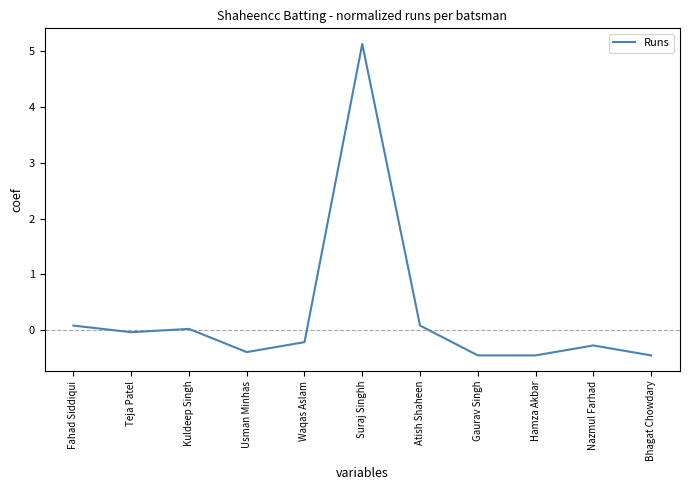

At which category does the chart reach its peak across all series?

Suraj Singhh